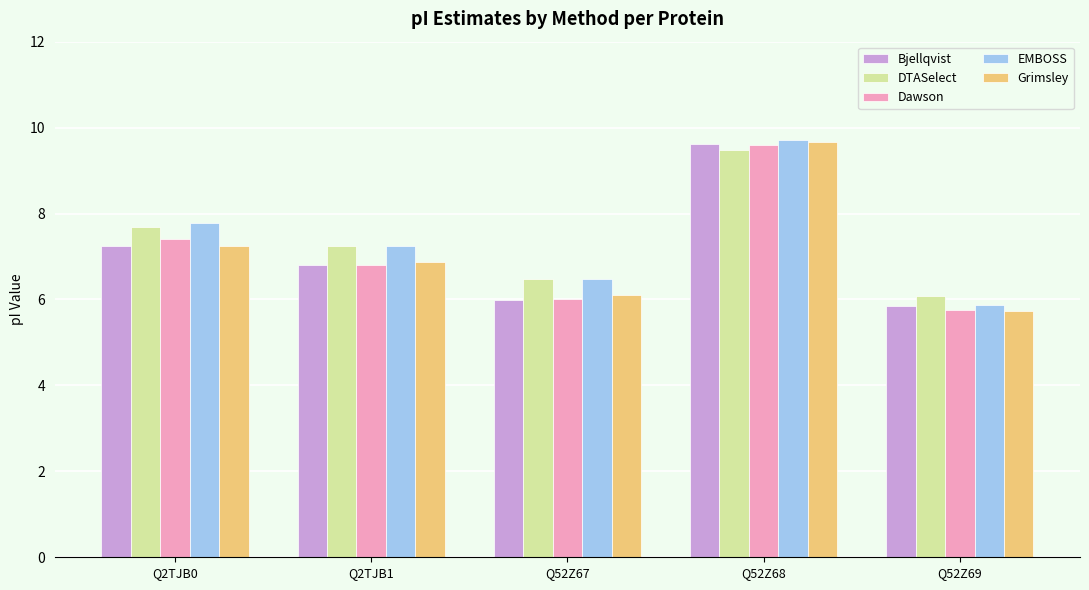

Reading right to left, list all the values displayed in this chart.

Bjellqvist: 5.9	9.6	6.0	6.8	7.2
DTASelect: 6.1	9.5	6.5	7.2	7.7
Dawson: 5.8	9.6	6.0	6.8	7.4
EMBOSS: 5.9	9.7	6.5	7.2	7.8
Grimsley: 5.7	9.7	6.1	6.9	7.2